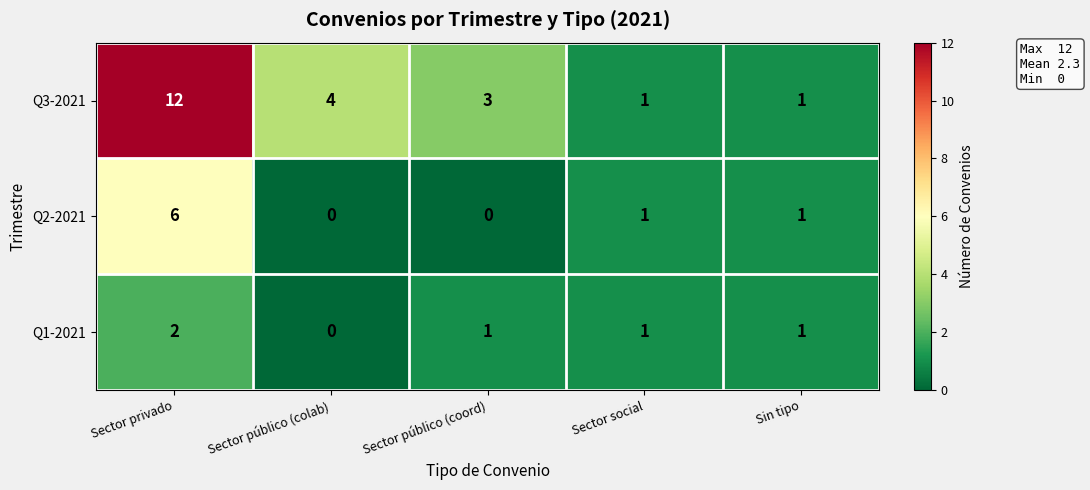

Count the number of data series in this chart.

3